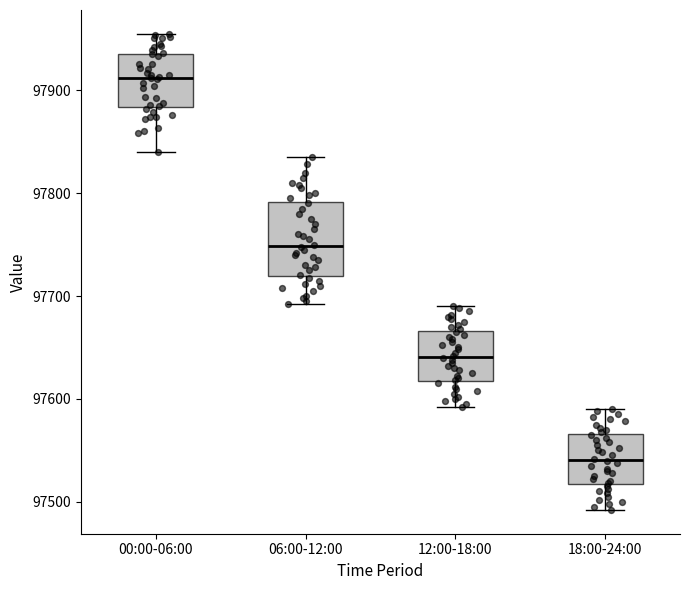

Reading left to right, transcribe this box plot: for each box, give where its median line is, the range the box spans, and where its two whiskers end, as read against the y-axis. The values are not printed on the chart, so give them approximately, as read against the axis.

00:00-06:00: median 97910, box 97880 to 97940, whiskers 97840 to 97960
06:00-12:00: median 97750, box 97720 to 97790, whiskers 97690 to 97840
12:00-18:00: median 97640, box 97620 to 97670, whiskers 97590 to 97690
18:00-24:00: median 97540, box 97520 to 97570, whiskers 97490 to 97590